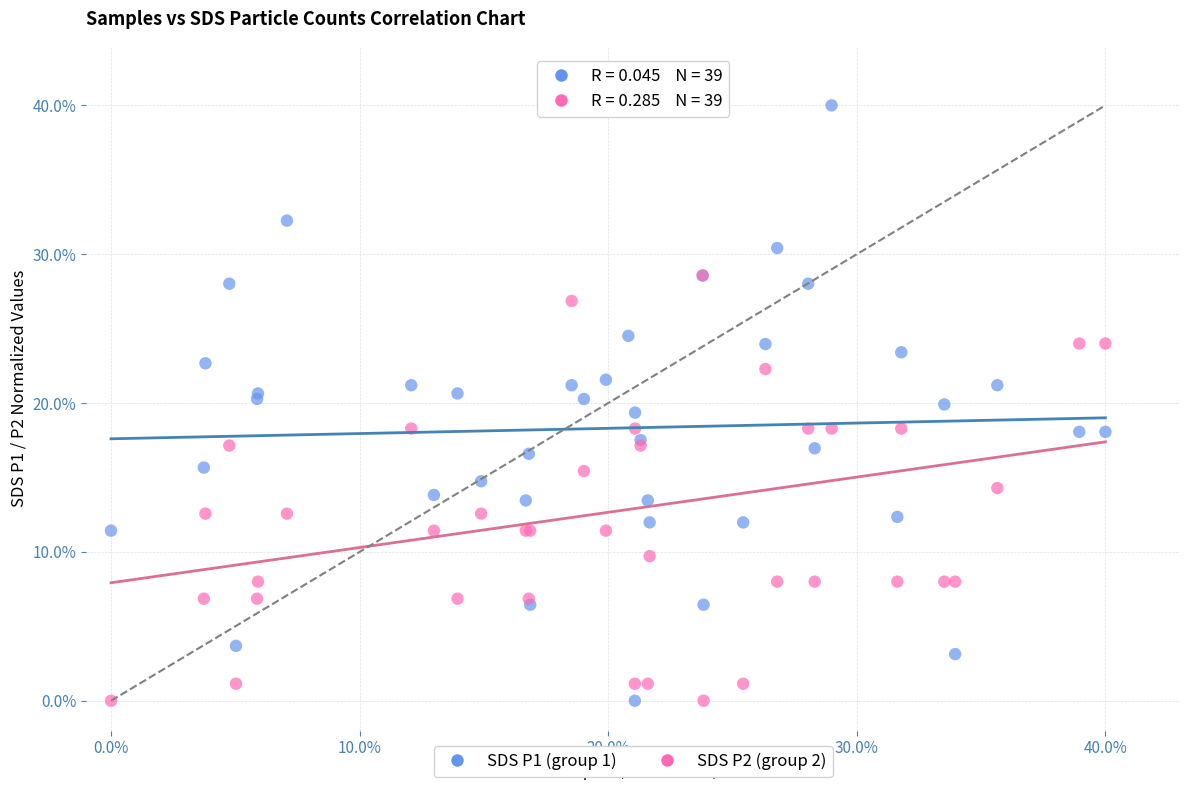

What are all the series names shown in the legend?

SDS P1 (group 1), SDS P2 (group 2)